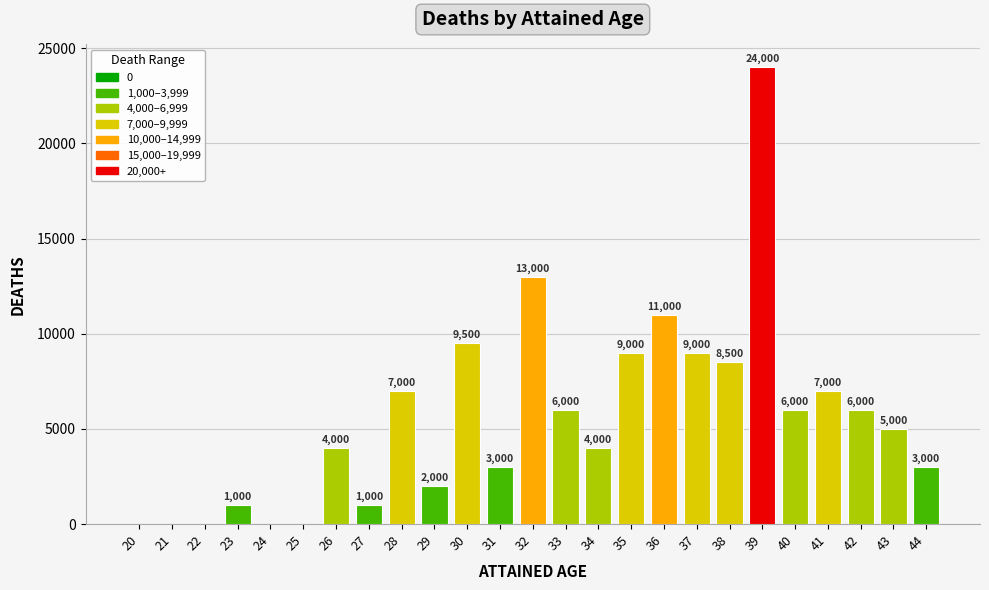

What value does the data have at 40, to the nearest 50?

6000